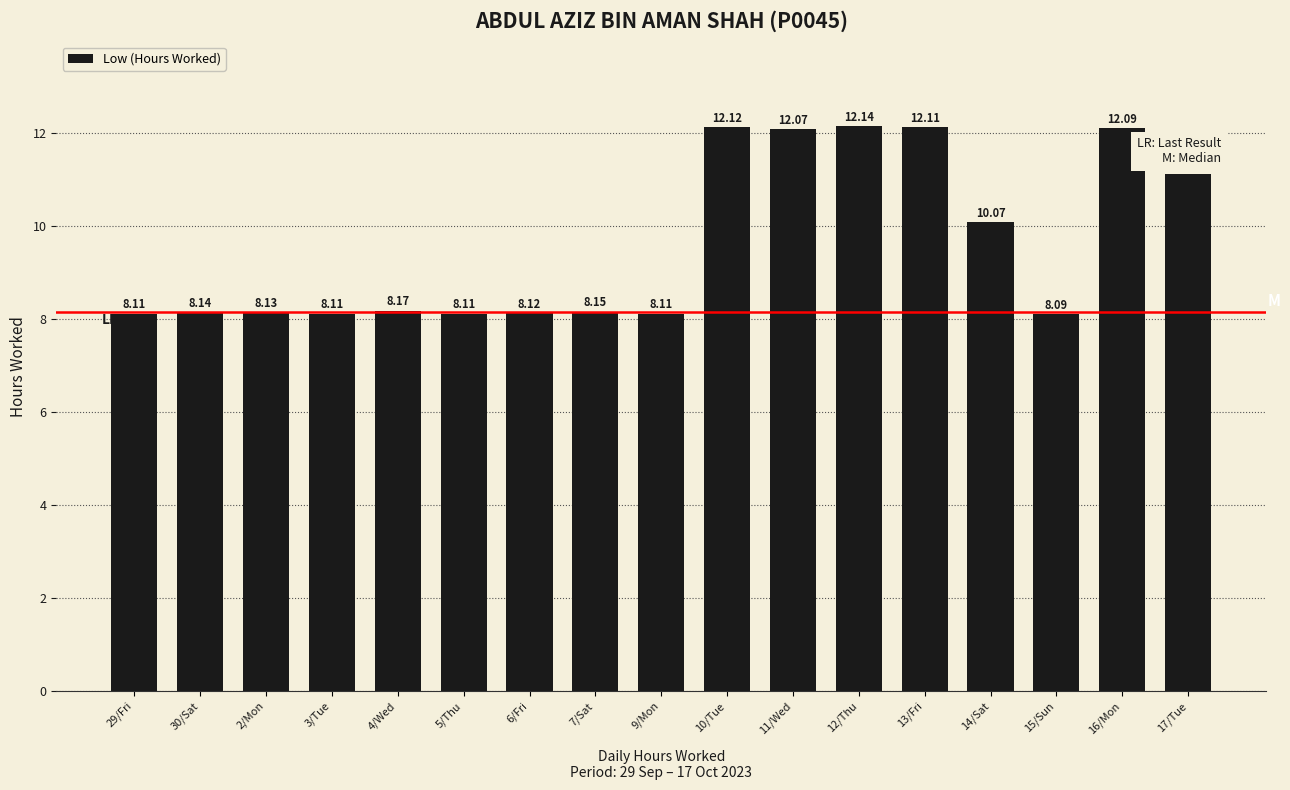

What is the average value?

9.6